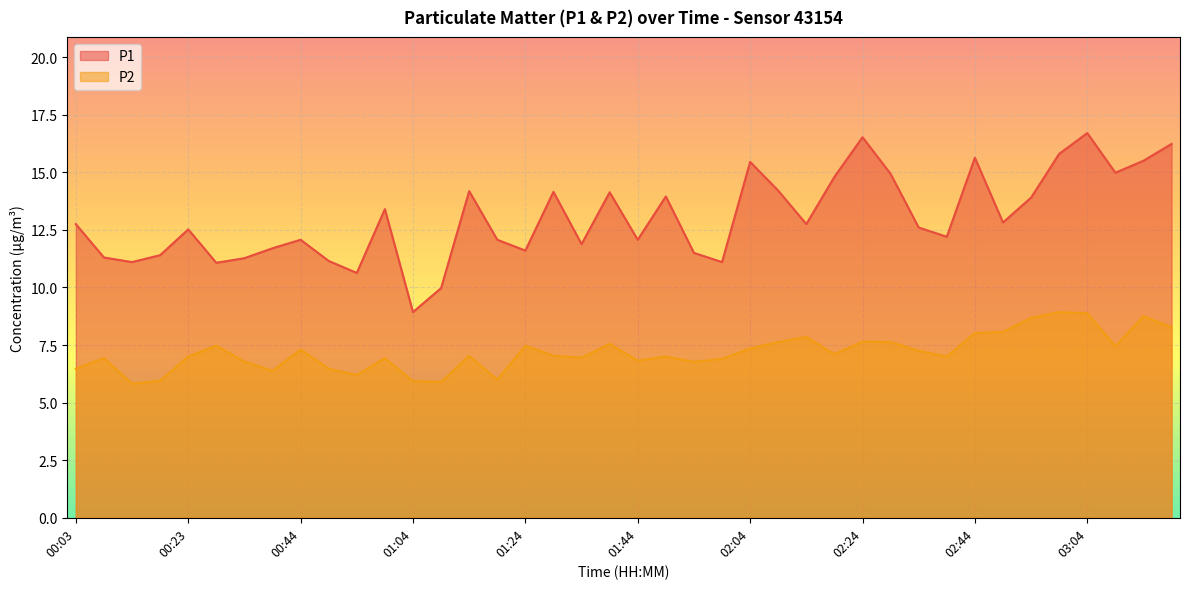

How many data points in P2 are above 7?

21